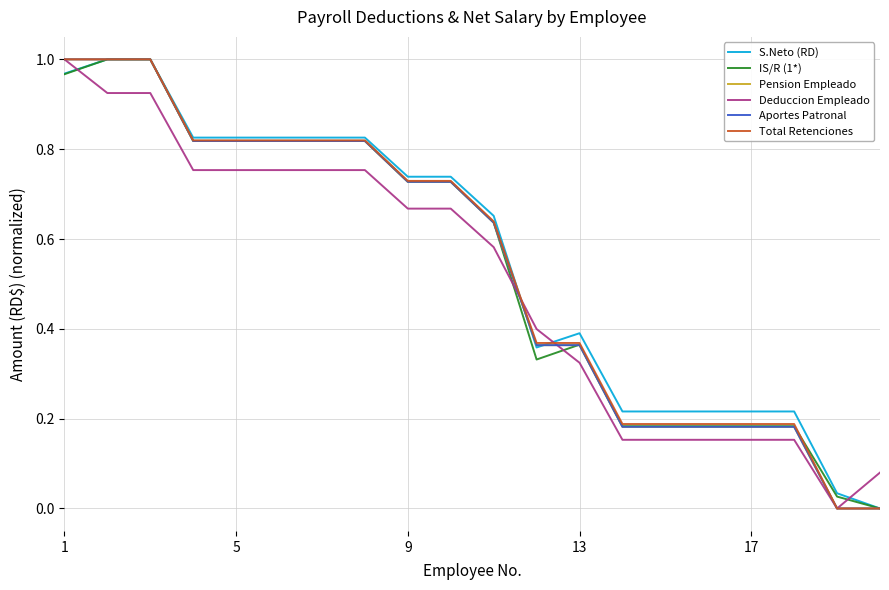

Does the chart have visible grid lines?

Yes